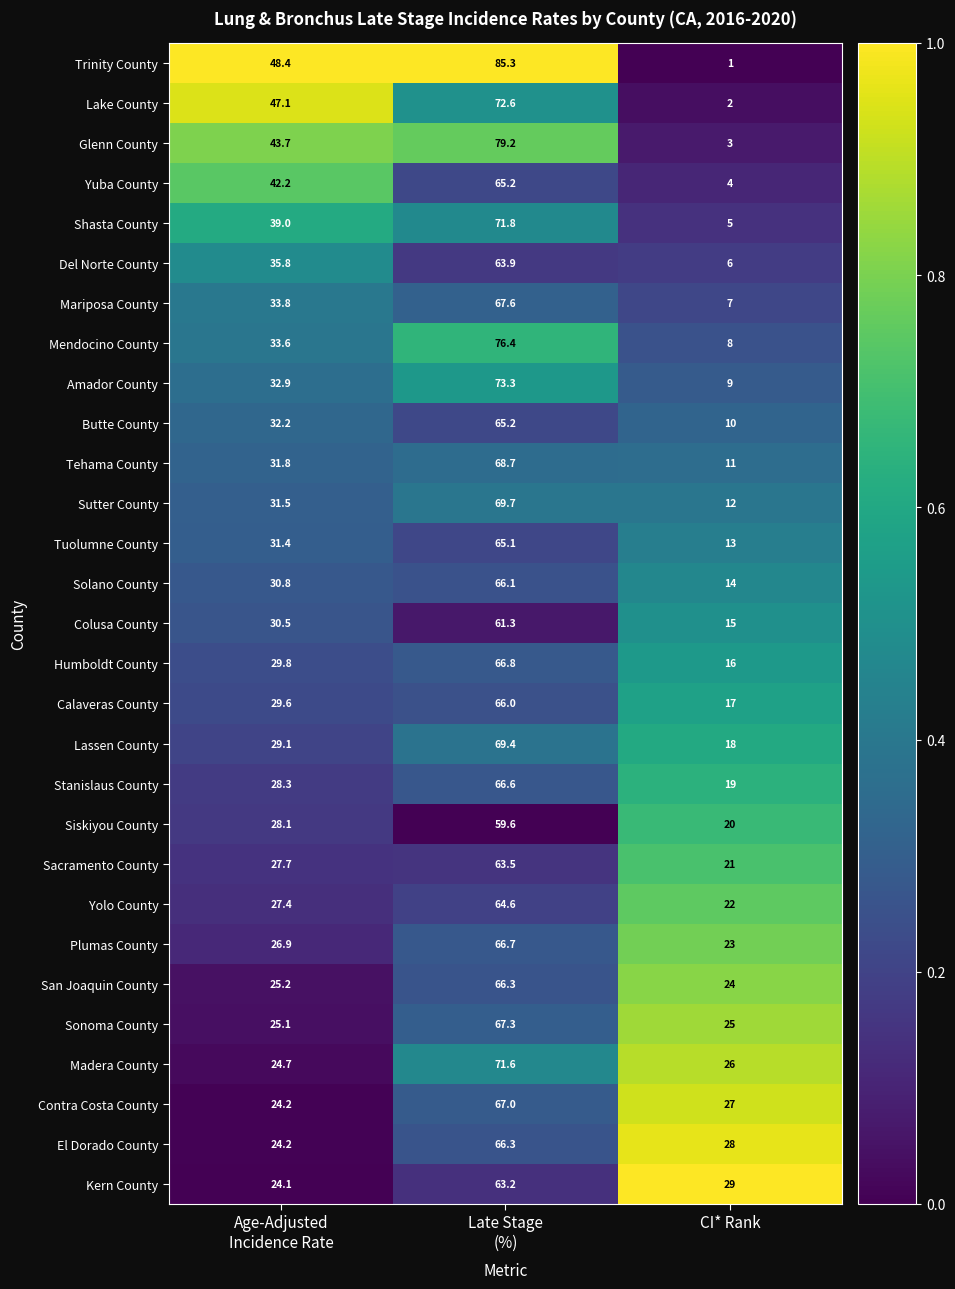

What is the difference between the maximum and minimum values in the El Dorado County series?

42.1